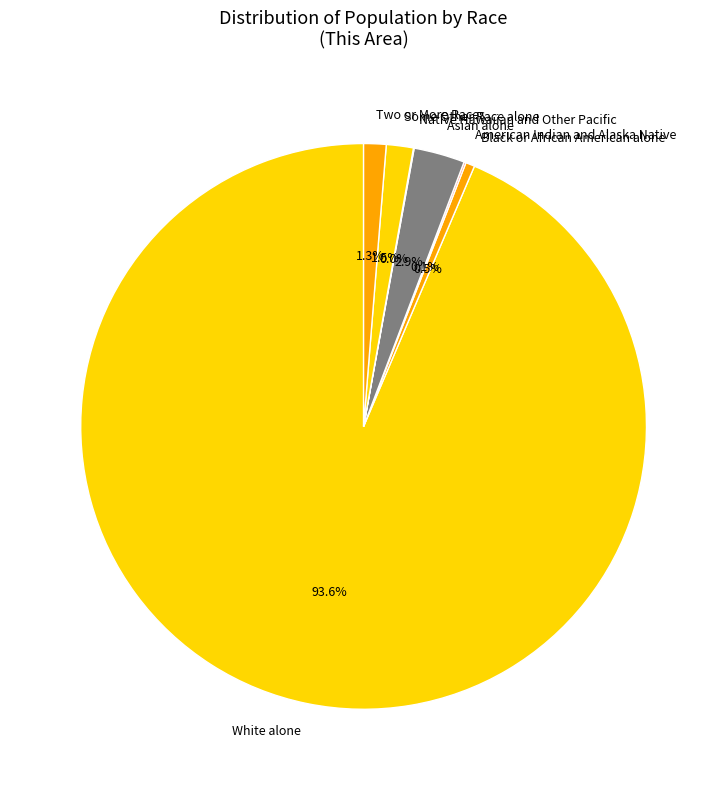

Does White alone represent more than half of the total?

Yes